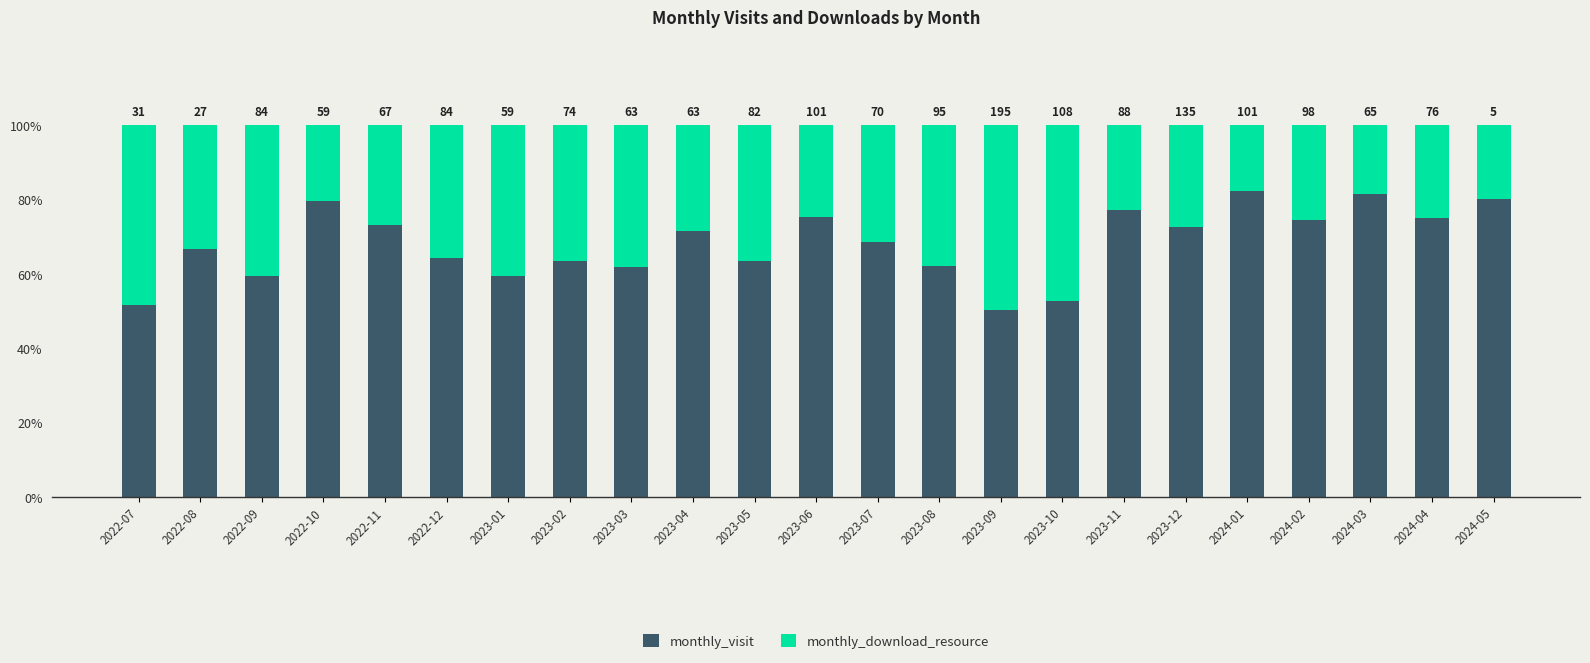

Where does the monthly_visit series first go above 68?

2022-10